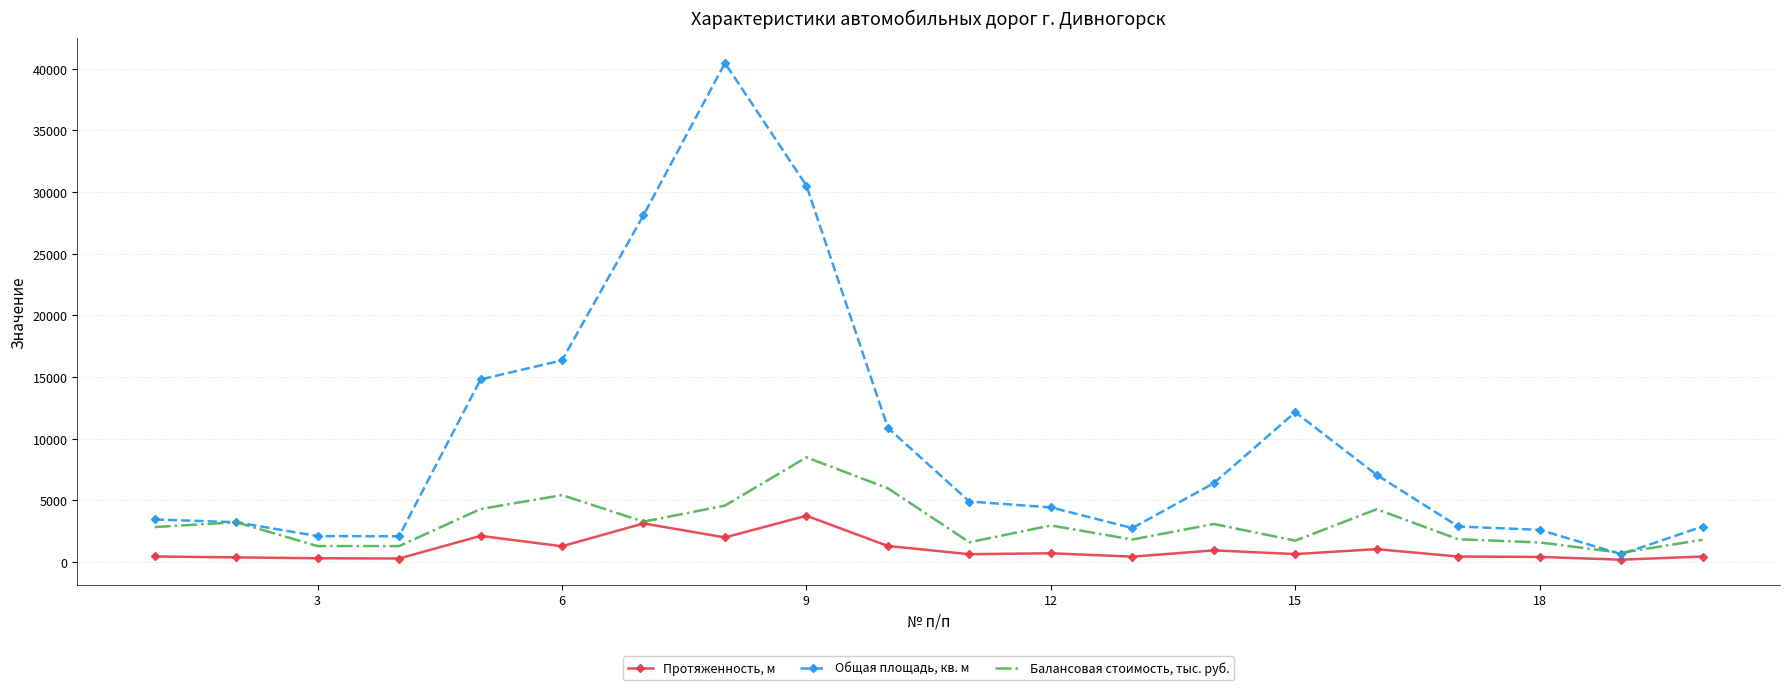

Rank the series by their average value, from lowest to highest.

Протяженность, м, Балансовая стоимость, тыс. руб., Общая площадь, кв. м